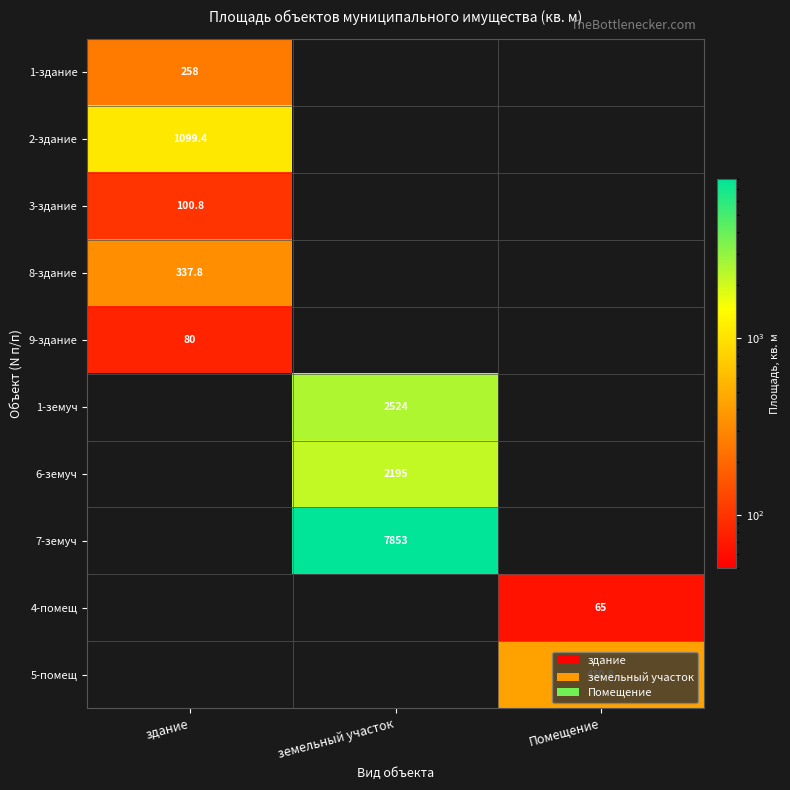

What is the spread (max minus min) of values at здание?

1019.4